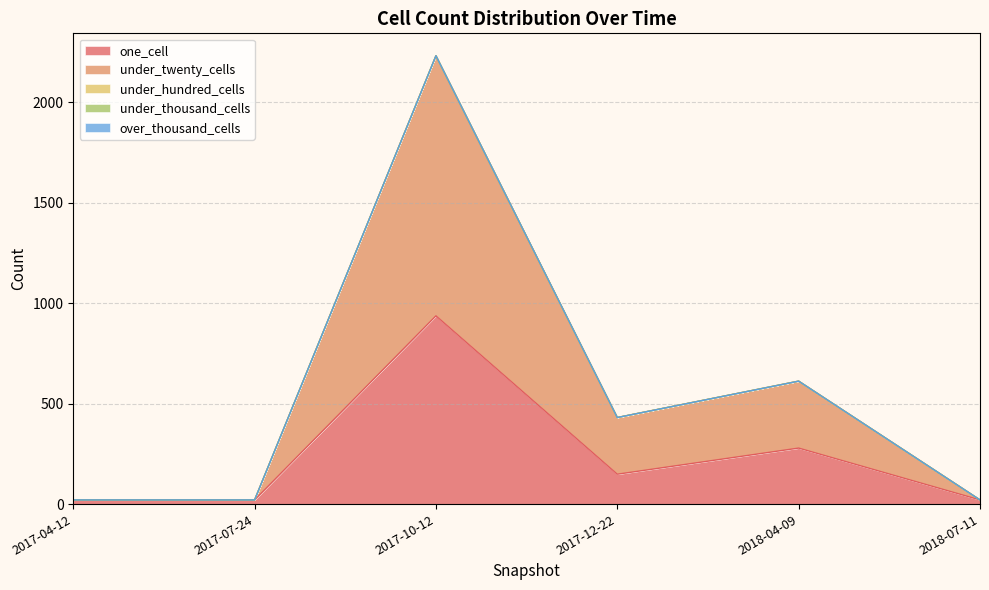

What are all the series names shown in the legend?

one_cell, under_twenty_cells, under_hundred_cells, under_thousand_cells, over_thousand_cells